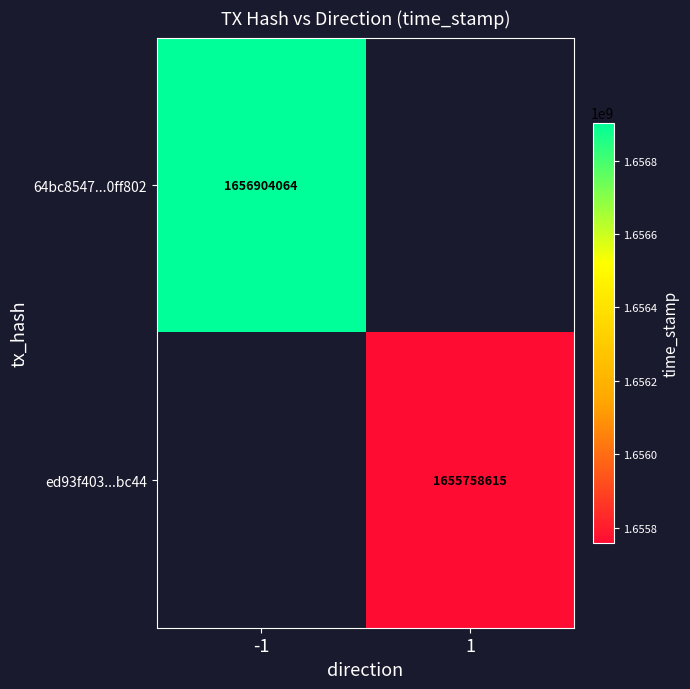

Is it true that ed93f403...bc44 equals 2296190853.8 at 1?

False